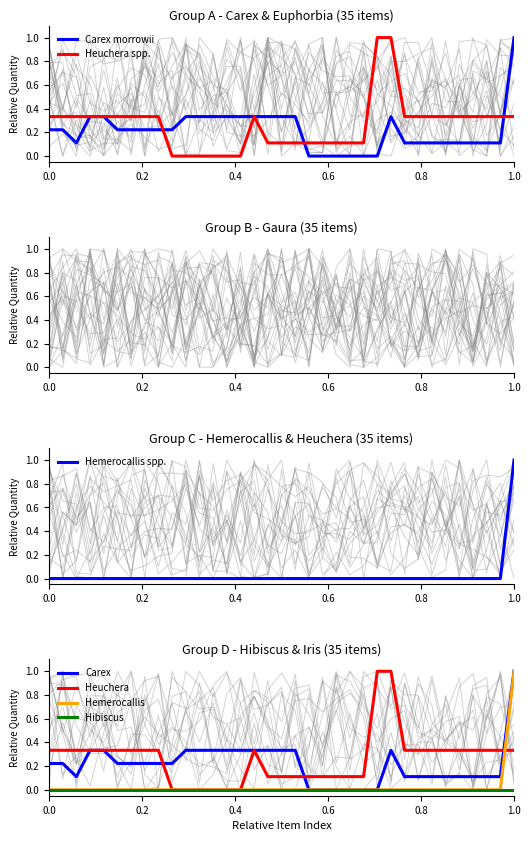

How many Heuchera values are between 0 and 1?

35